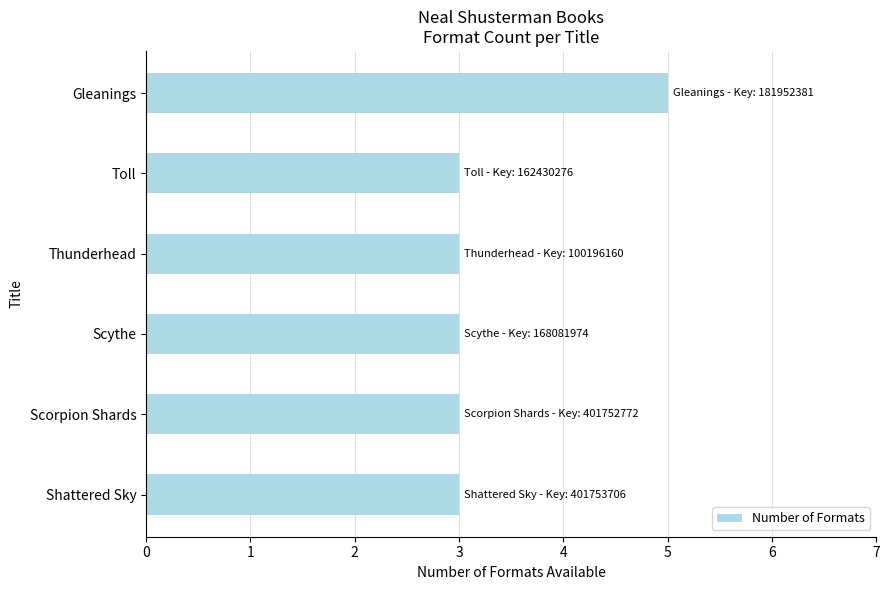

Does the chart contain any negative values?

No